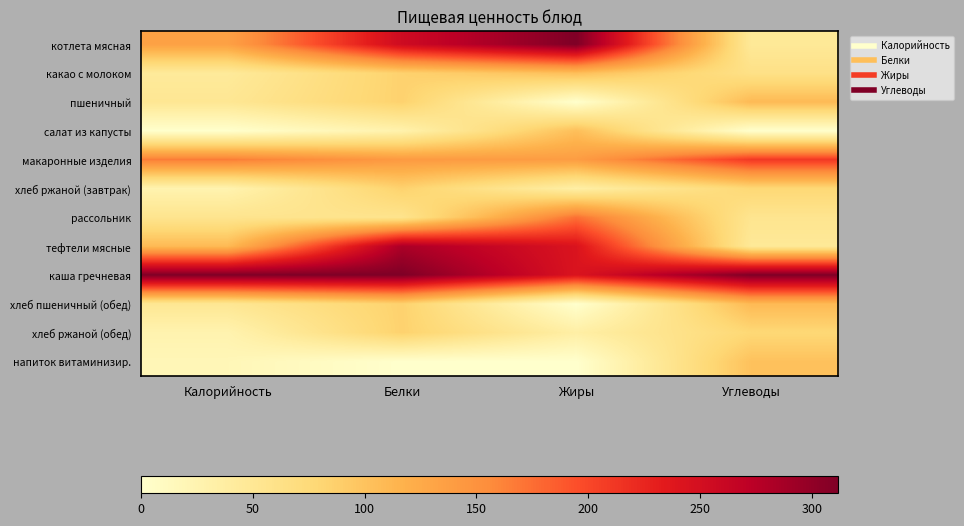

Which category has the highest value across all series?

Калорийность